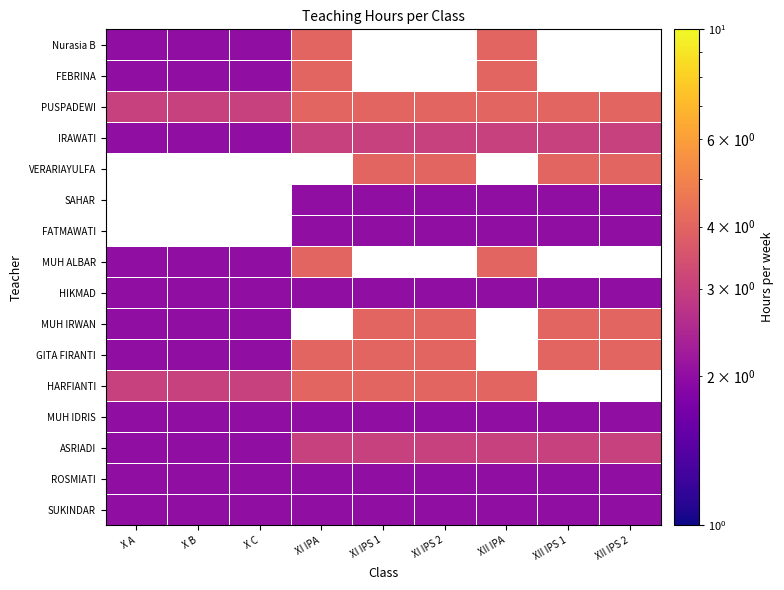

Which label corresponds to the largest value in the chart?

XI IPA